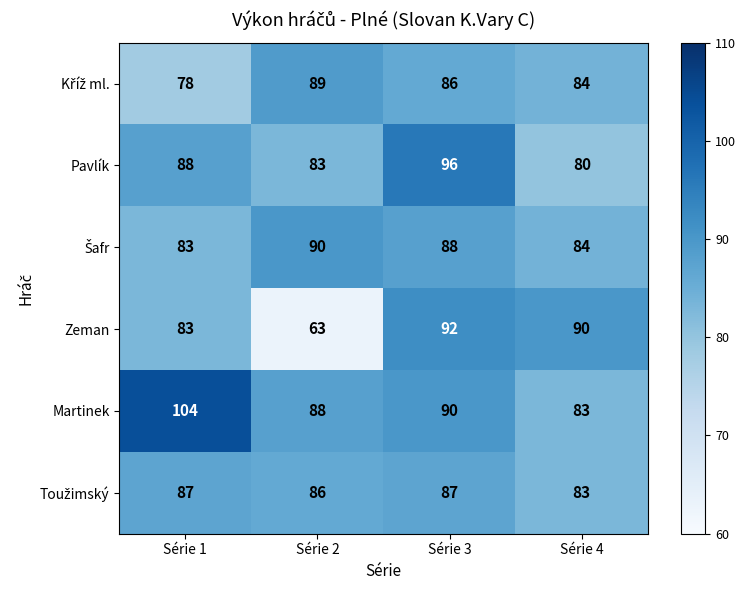

Which label corresponds to the largest value in the chart?

Série 1